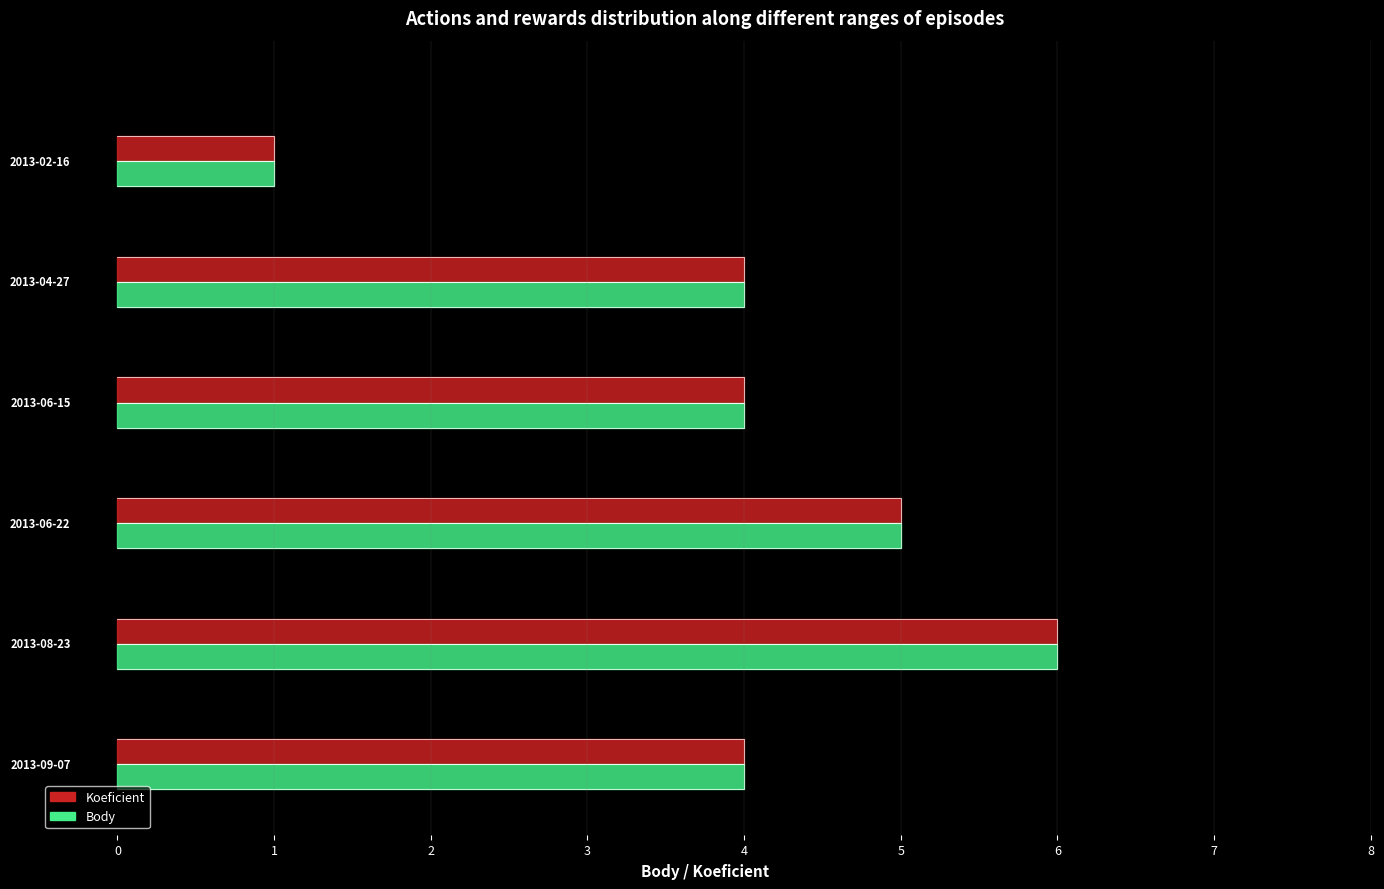

True or false: Body has a value of 1 at 2013-02-16.

True